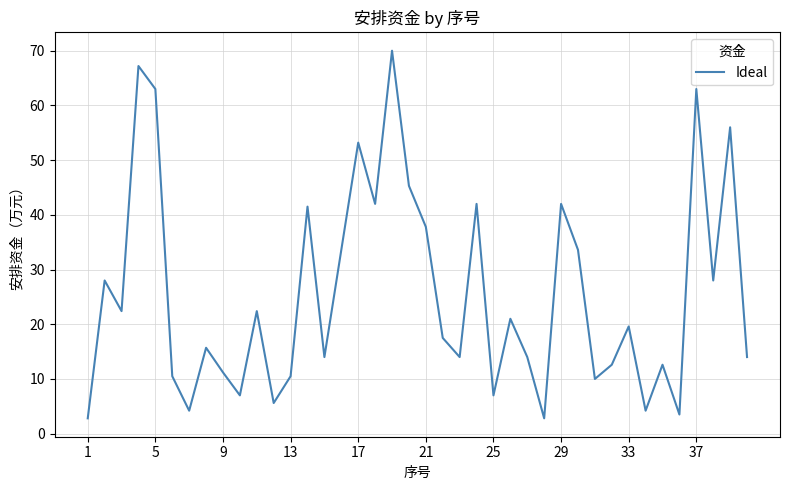

What is the difference between the maximum and minimum values?

67.2